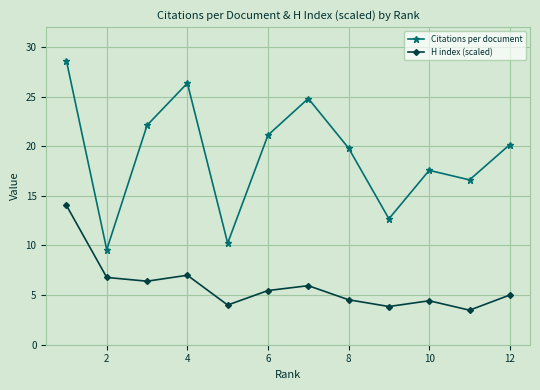

Which series has the largest total across all categories?

Citations per document